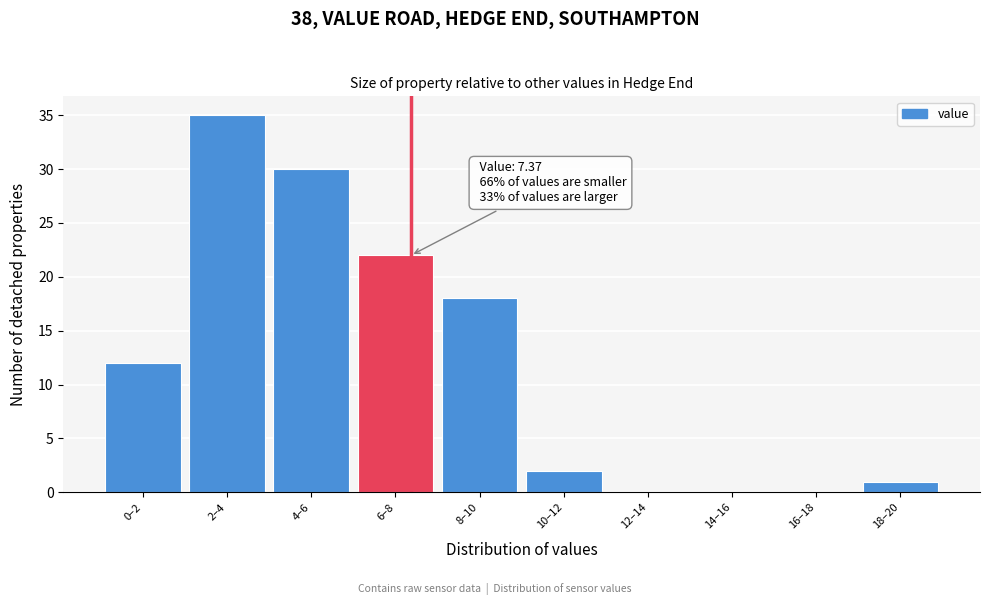

Reading left to right, transcribe all the data shown in this chart.

0–2=12	2–4=35	4–6=30	6–8=22	8–10=18	10–12=2	12–14=0	14–16=0	16–18=0	18–20=1